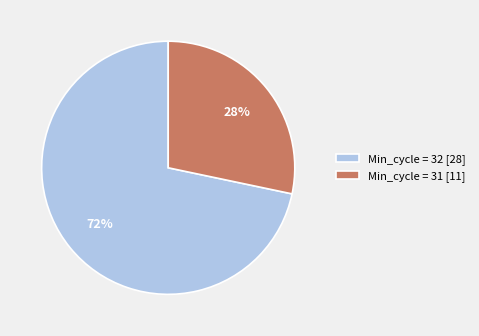

True or false: Min_cycle = 32 [28] accounts for 57% of the total.

False